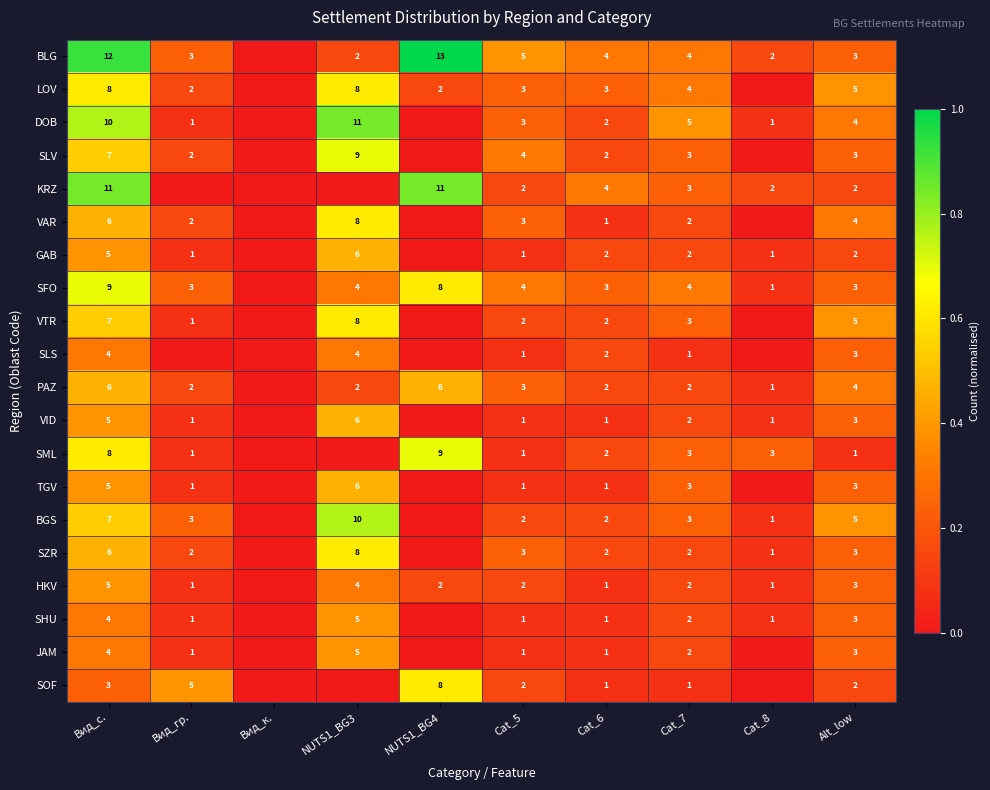

What is the difference between the SHU values at Cat_6 and Вид_с.?

3